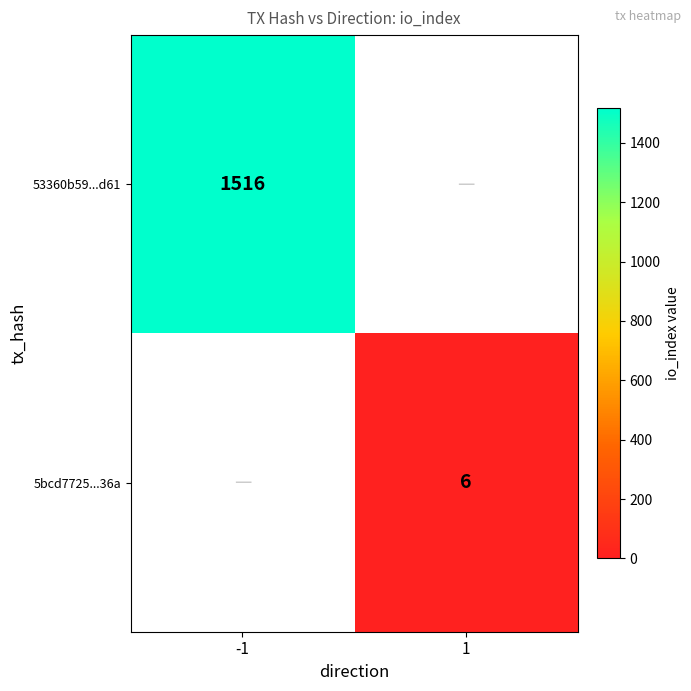

The 5bcd7725...36a series shows 11 at 1. True or false?

False